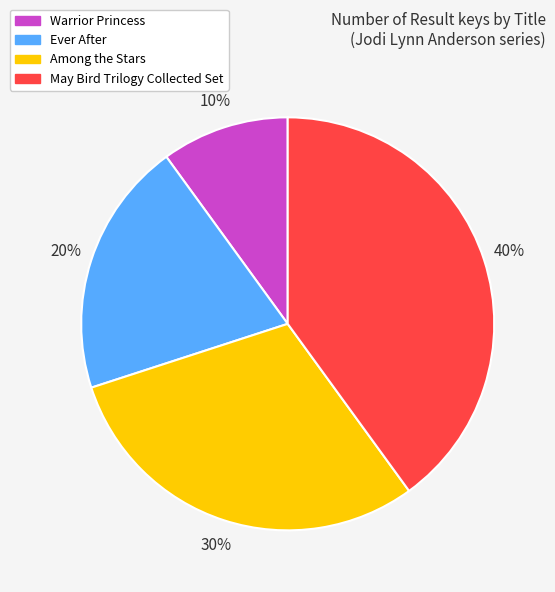

How many segments does this pie chart have?

4